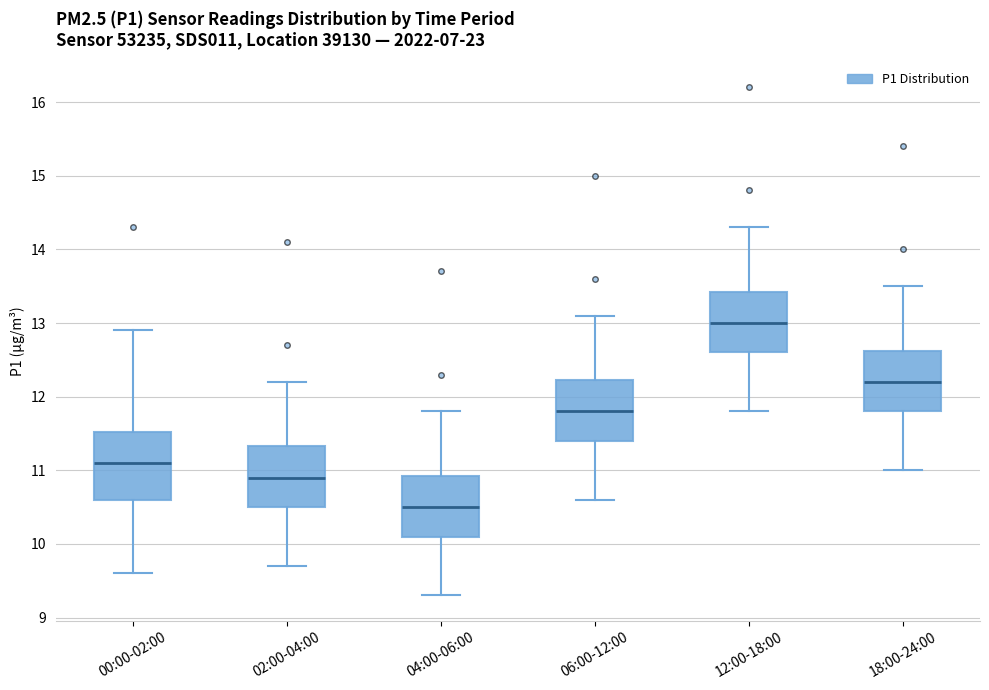

Reading left to right, transcribe this box plot: for each box, give where its median line is, the range the box spans, and where its two whiskers end, as read against the y-axis. The values are not printed on the chart, so give them approximately, as read against the axis.

00:00-02:00: median 11.1, box 10.6 to 11.5, whiskers 9.6 to 12.9
02:00-04:00: median 10.9, box 10.5 to 11.3, whiskers 9.7 to 12.2
04:00-06:00: median 10.5, box 10.1 to 10.9, whiskers 9.3 to 11.8
06:00-12:00: median 11.8, box 11.4 to 12.2, whiskers 10.6 to 13.1
12:00-18:00: median 13.0, box 12.6 to 13.4, whiskers 11.8 to 14.3
18:00-24:00: median 12.2, box 11.8 to 12.6, whiskers 11.0 to 13.5